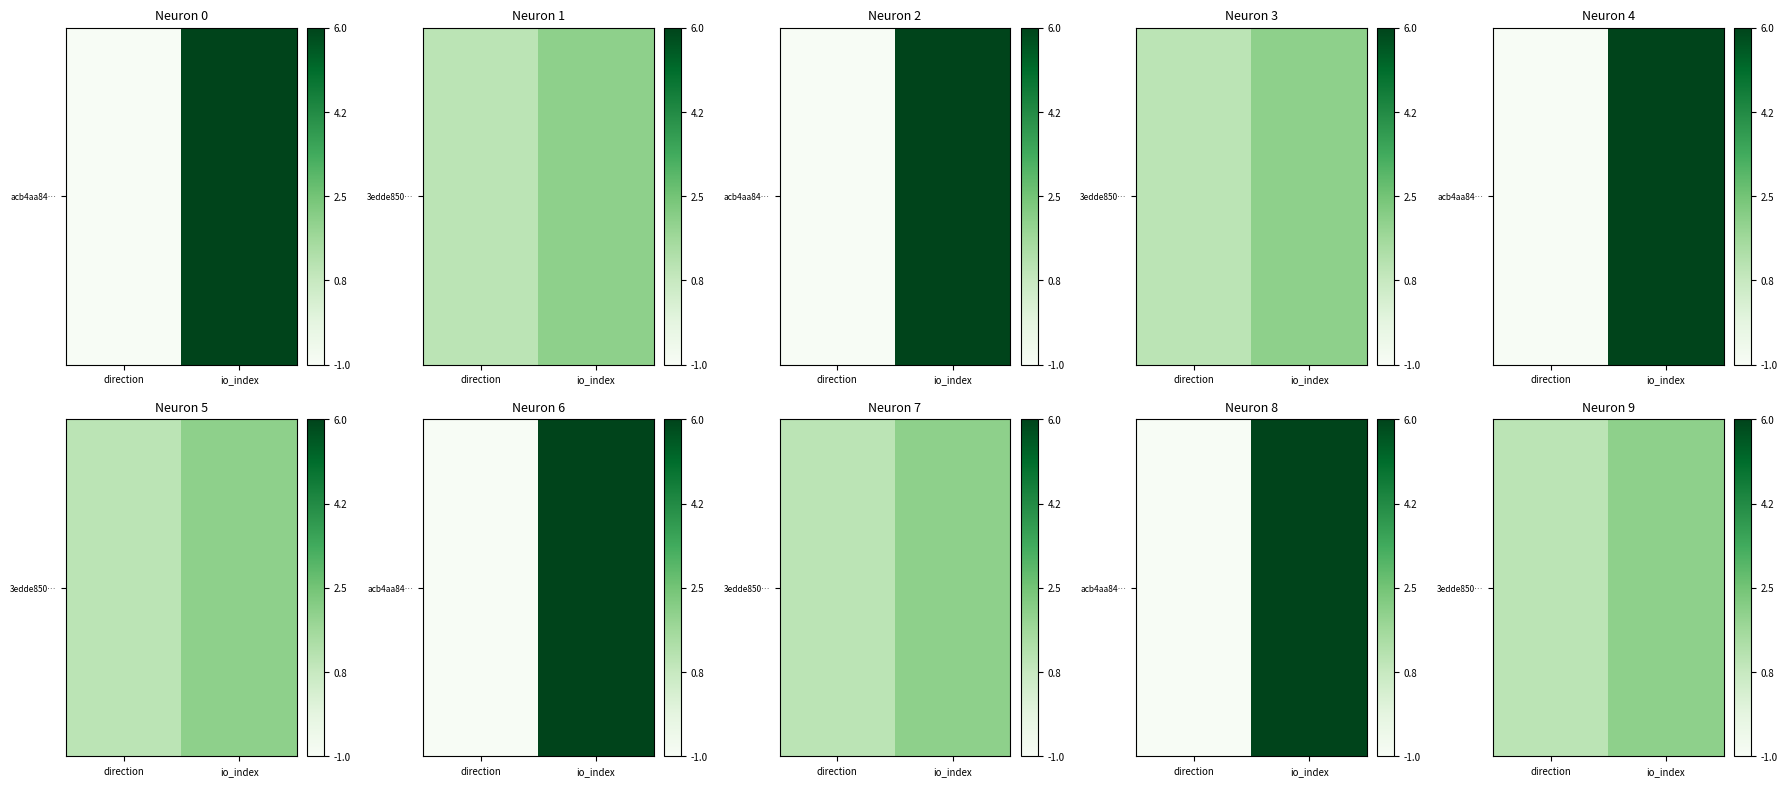

How many values are below 3?

1